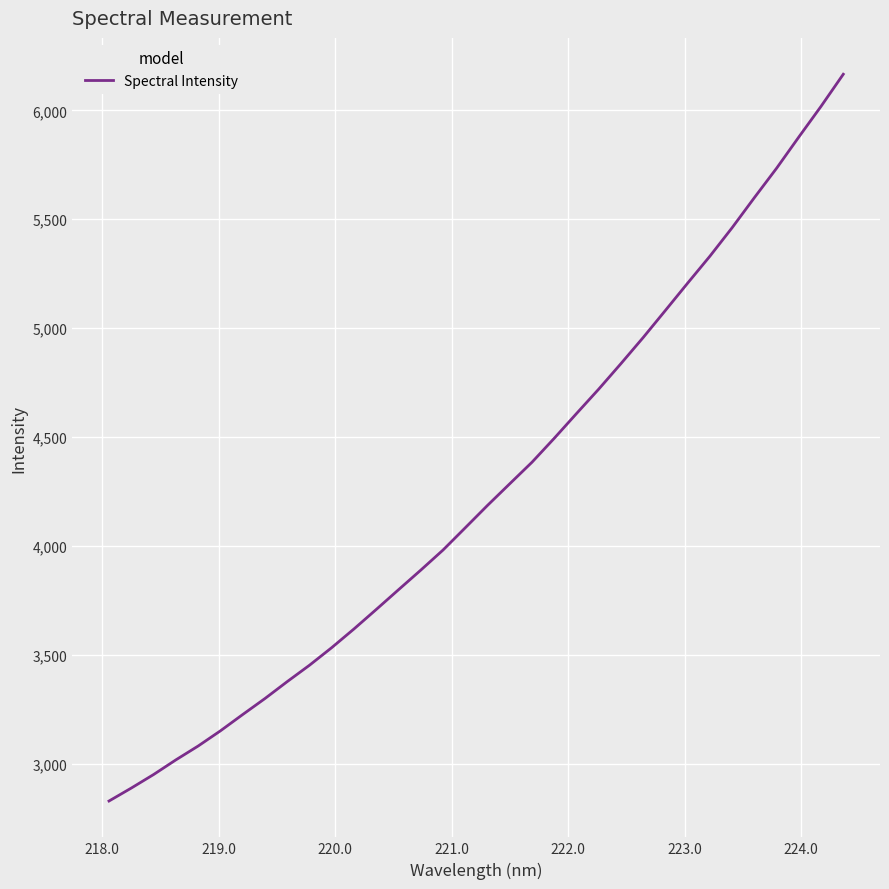

How many lines are shown in the chart?

1